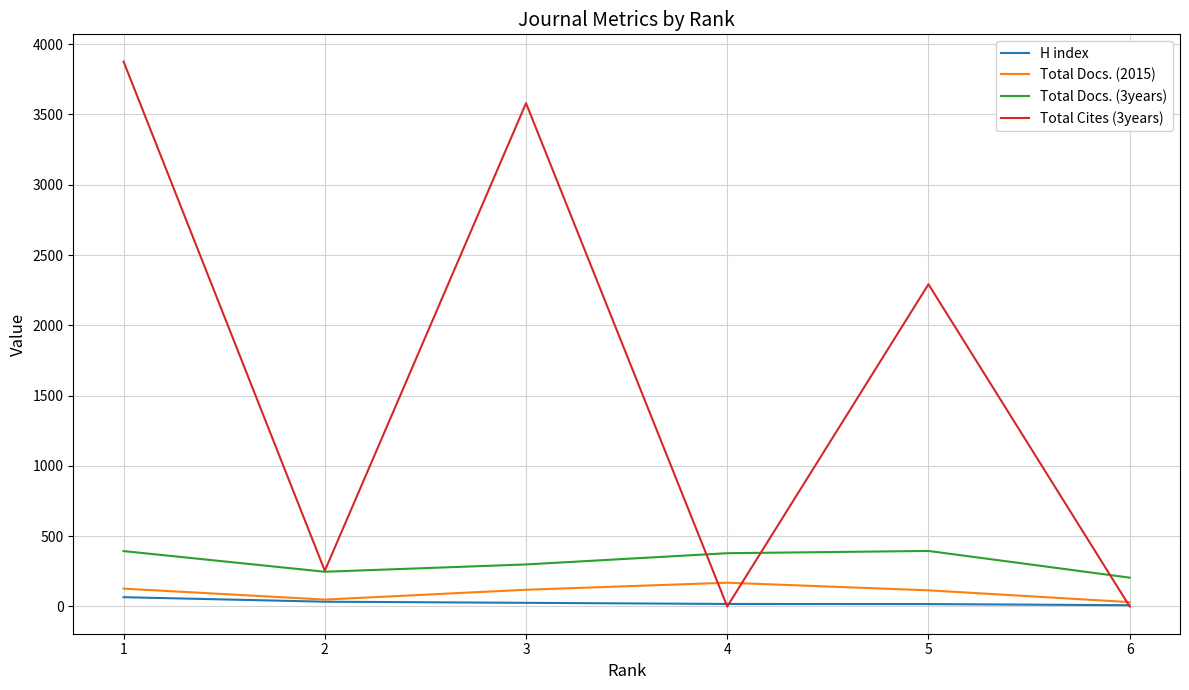

True or false: H index has more than 2 points higher than both neighbors.

False